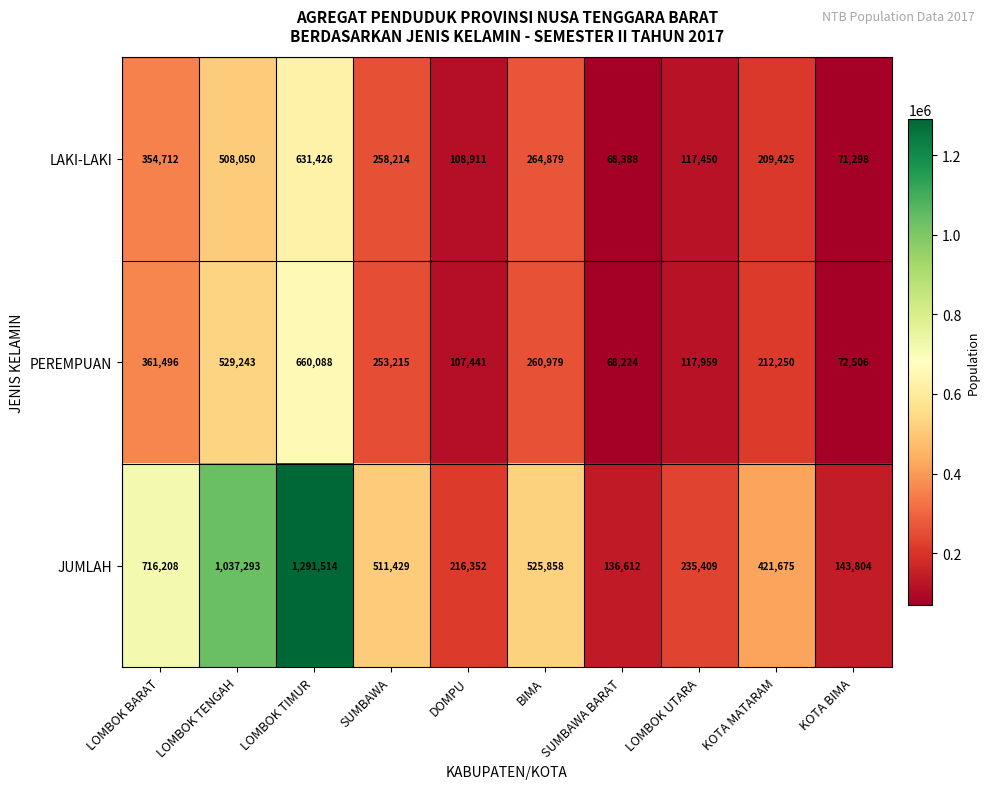

The value of PEREMPUAN at KOTA MATARAM is 212250. True or false?

True